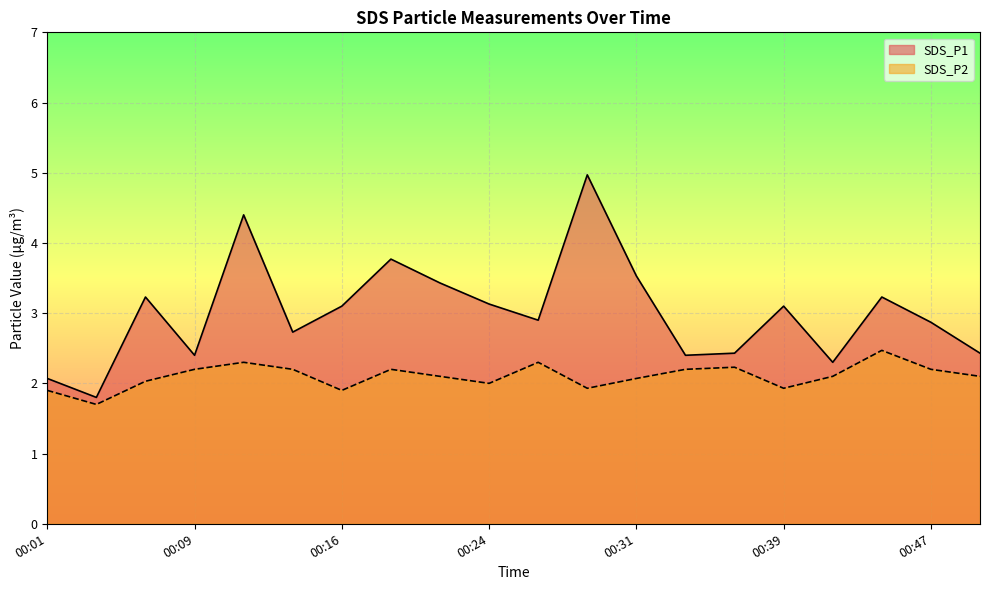

Is the value of SDS_P1 at 00:39 greater than the value of SDS_P2 at 00:01?

Yes